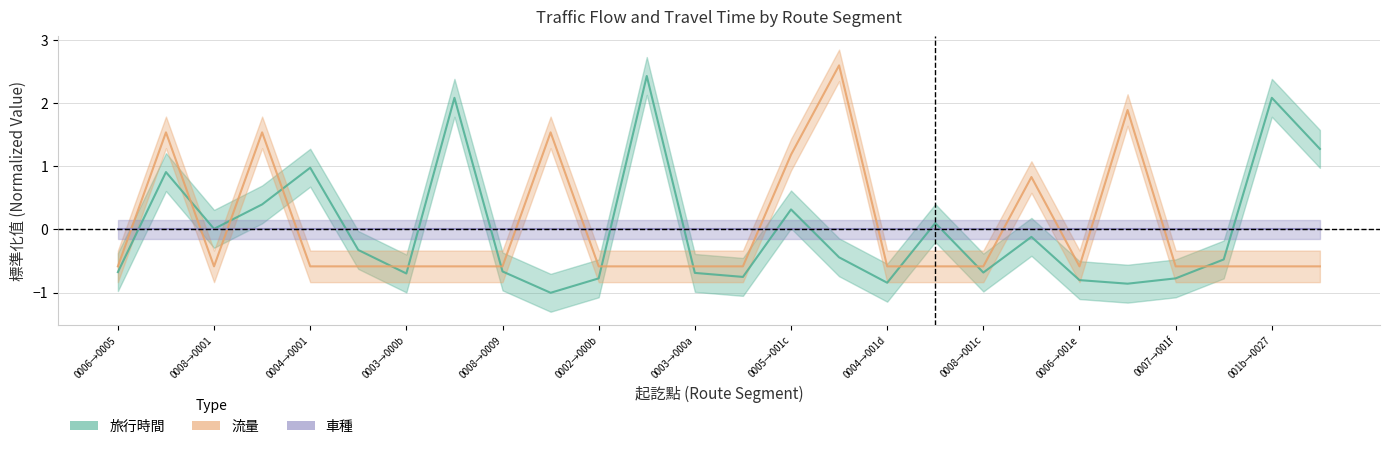

After their last crossing, which series has the higher values: 流量 or 旅行時間?

旅行時間